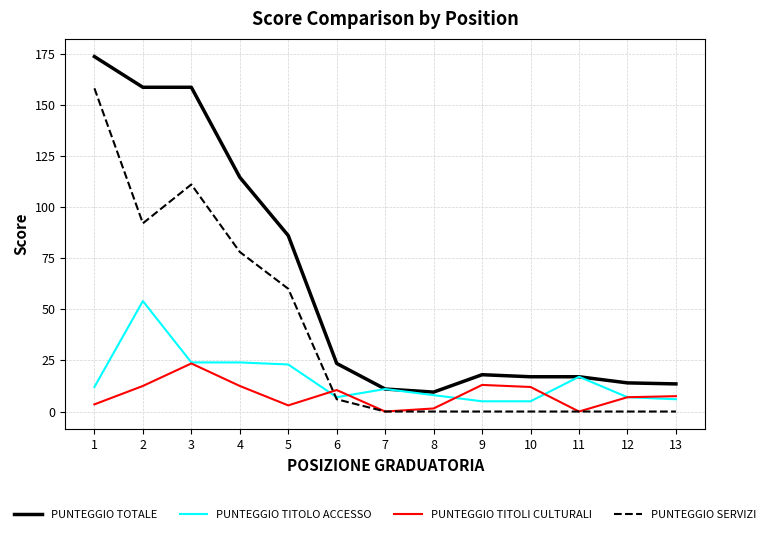

What is the difference between the highest and lowest values at 11?

17.0